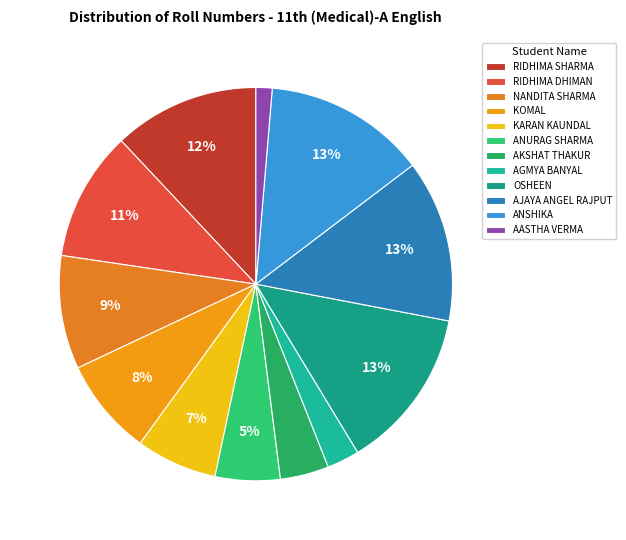

Count the number of slices in the pie.

12